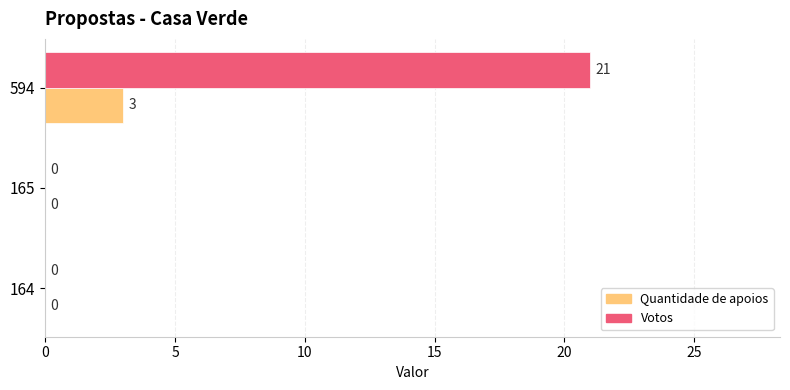

What are all the series names shown in the legend?

Quantidade de apoios, Votos